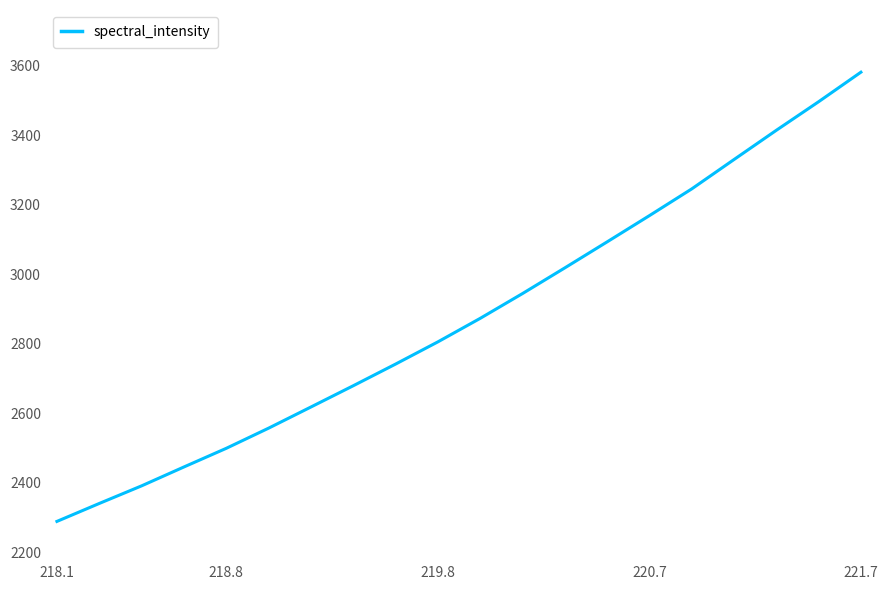

What is the greatest value displayed?

3581.7